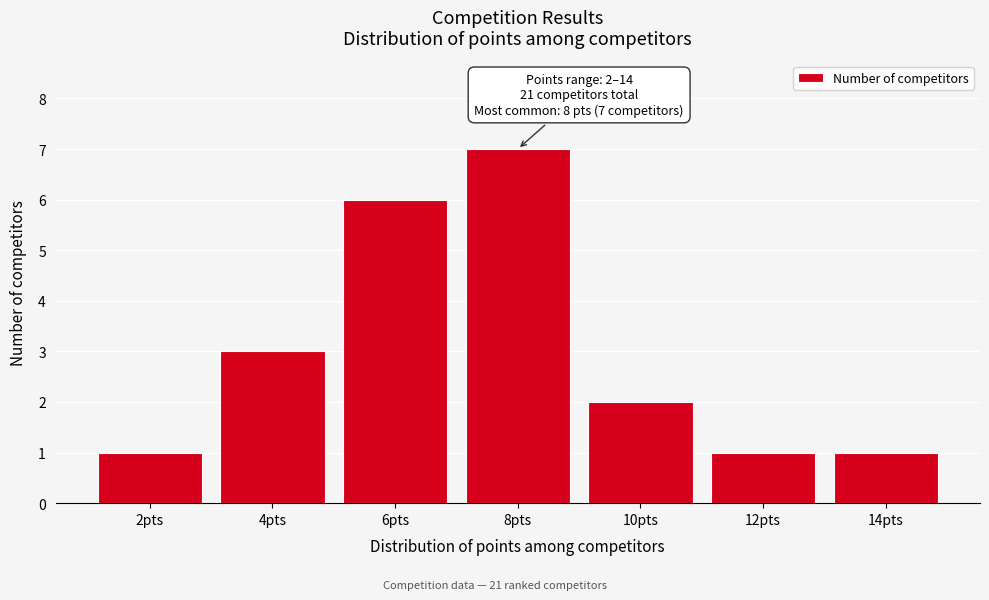

Reading right to left, what are all the values shown in this chart?

1	1	2	7	6	3	1